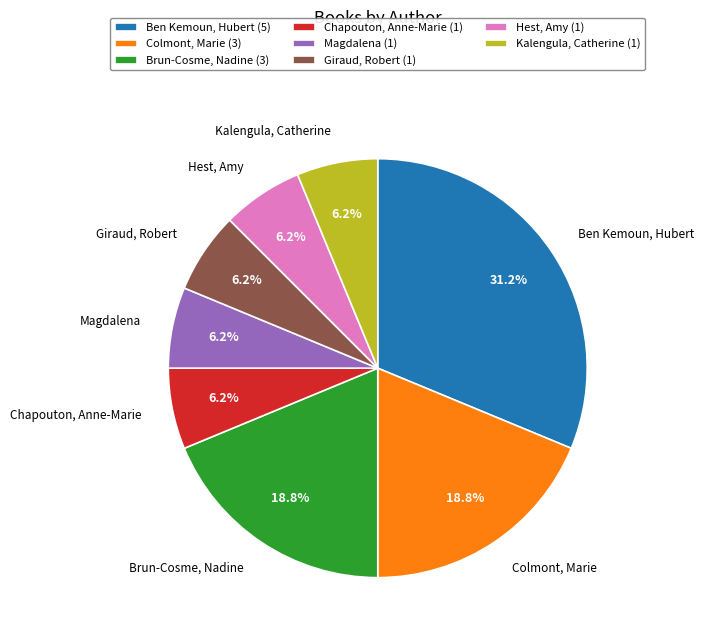

Which slice is the largest?

Ben Kemoun, Hubert